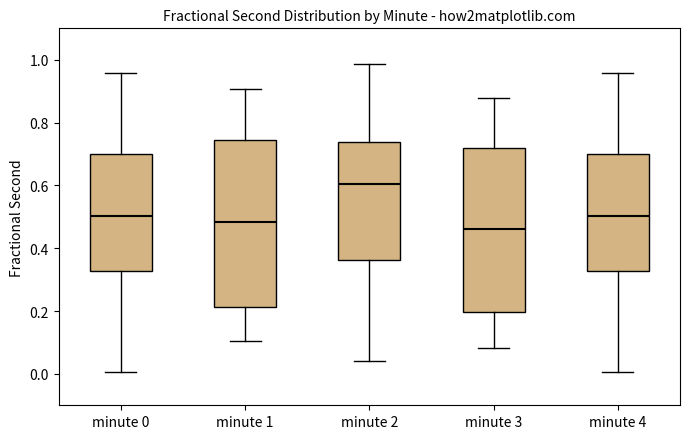

Where is the upper edge of the box for minute 1 on the y-axis? The values are not printed on the chart, so give them approximately, as read against the axis.

0.74